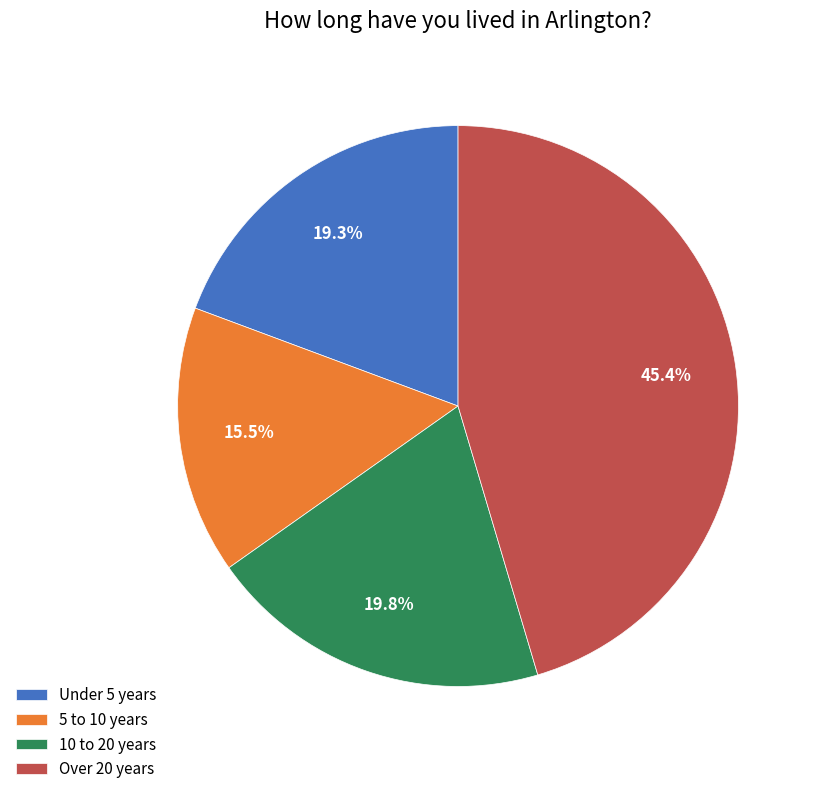

Between 5 to 10 years and Over 20 years, which is larger?

Over 20 years